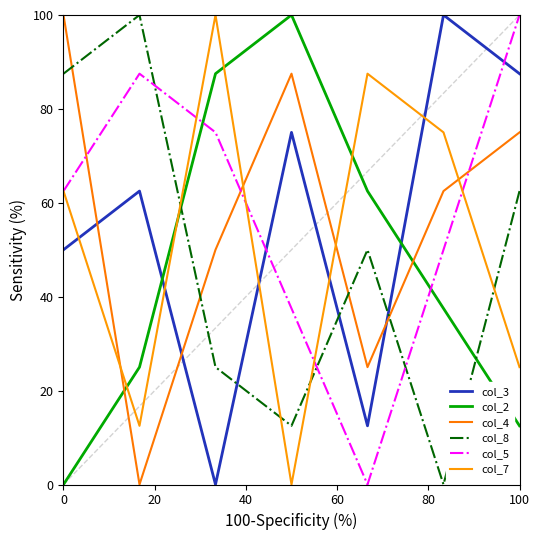

What are all the series names shown in the legend?

col_3, col_2, col_4, col_8, col_5, col_7